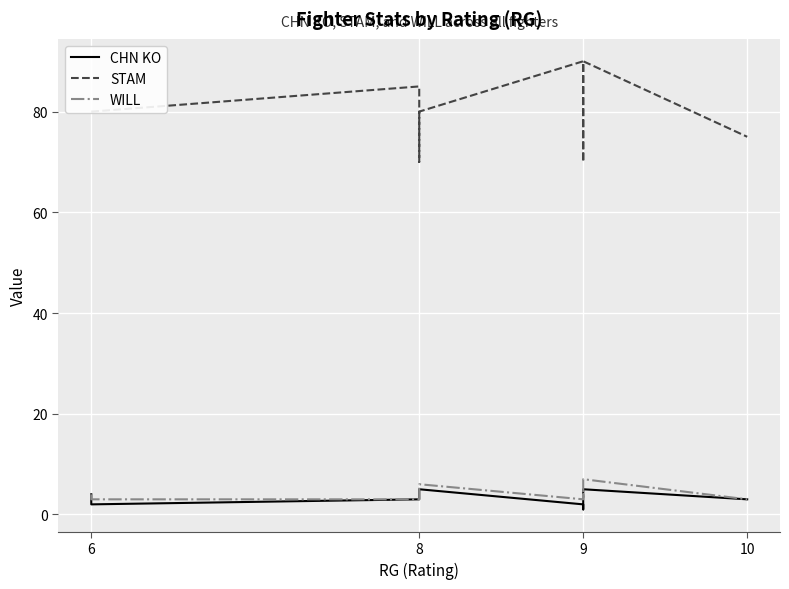

What value does the STAM series have at 9, to the nearest 10?

80